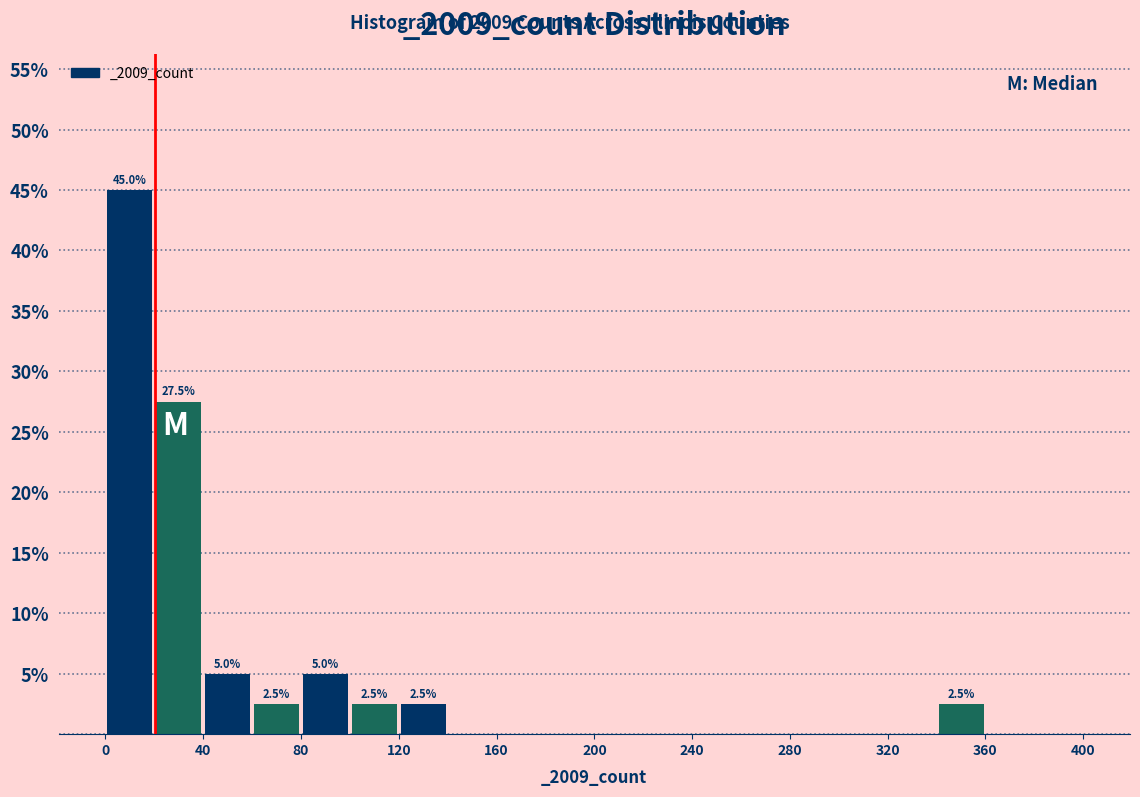

Which range on the x-axis has the tallest bar?

0 to 20